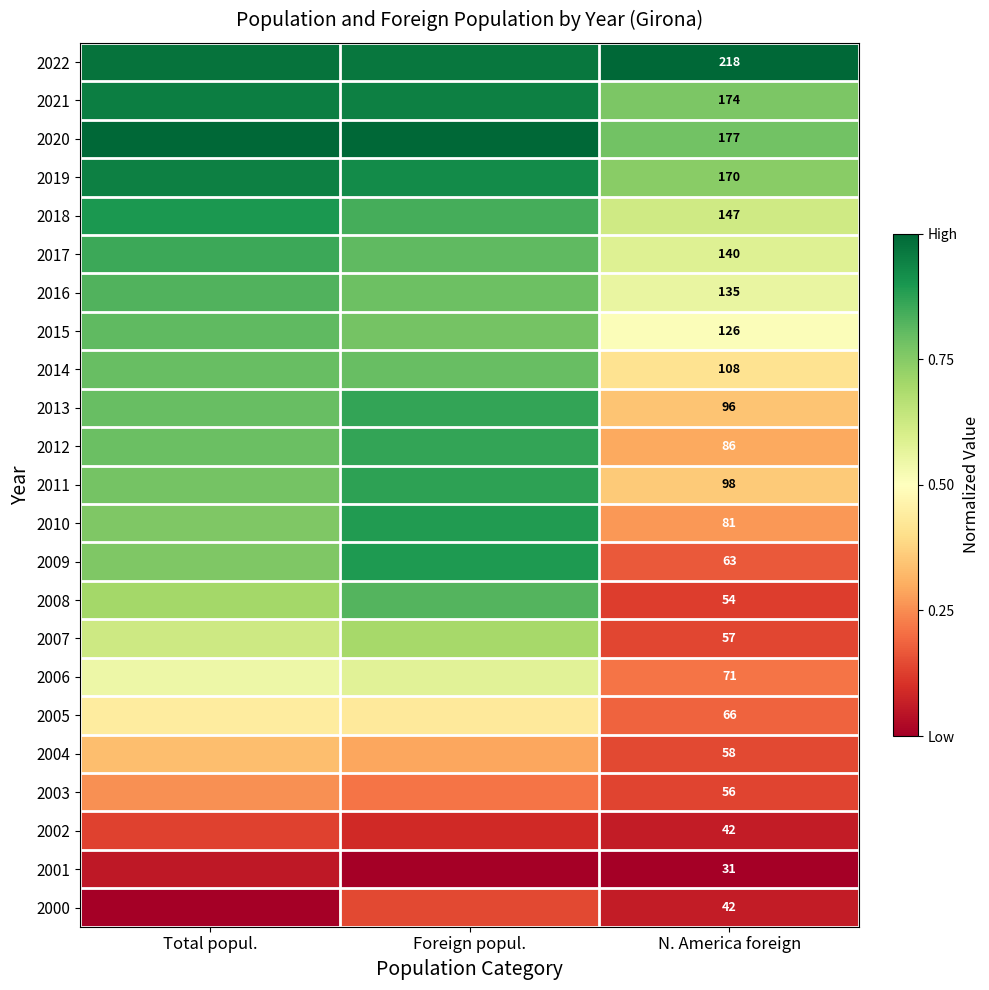

Rank the categories by 2004 value from highest to lowest.

Total popul., Foreign popul., N. America foreign